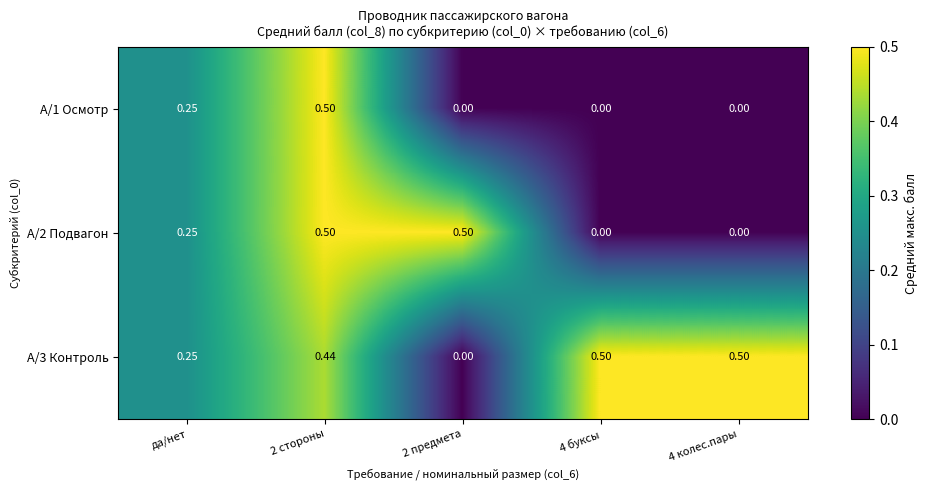

How many values in А/2 Подвагон are above zero?

3